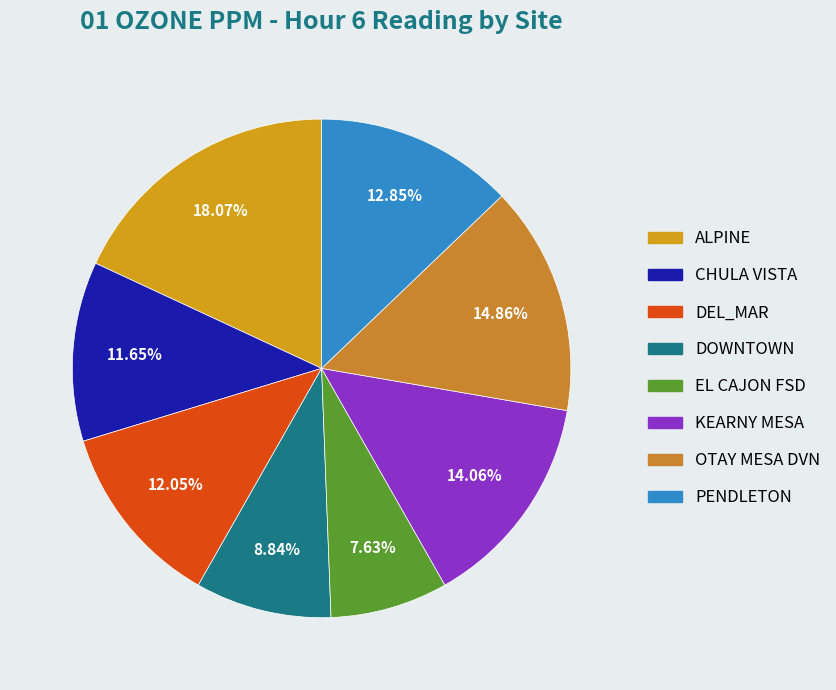

Rank the categories by value from highest to lowest.

ALPINE, OTAY MESA DVN, KEARNY MESA, PENDLETON, DEL_MAR, CHULA VISTA, DOWNTOWN, EL CAJON FSD